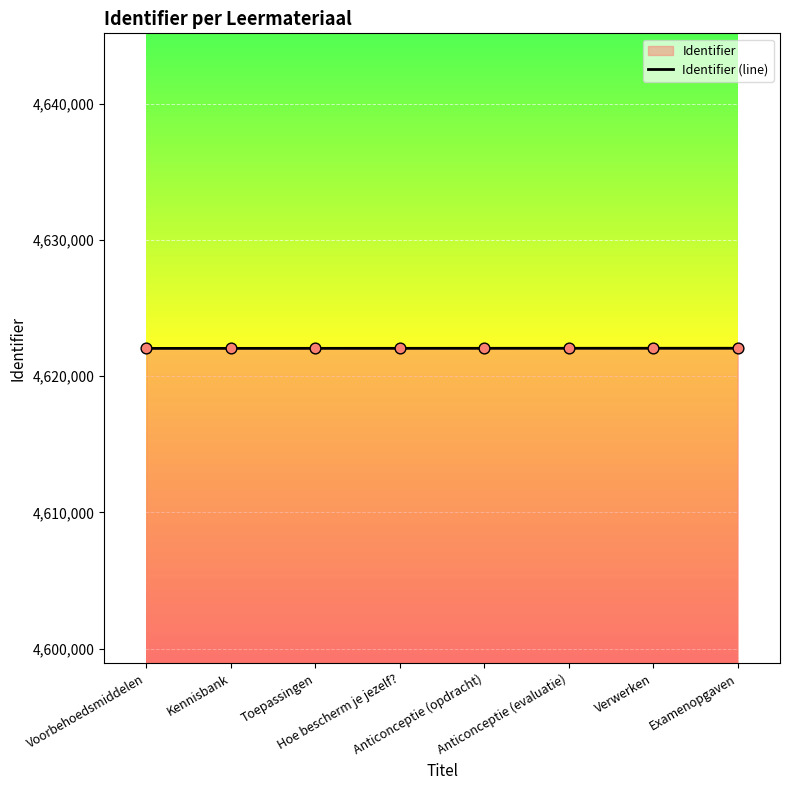

What is the ratio of the value at Anticonceptie (opdracht) to the value at Kennisbank?

1.0